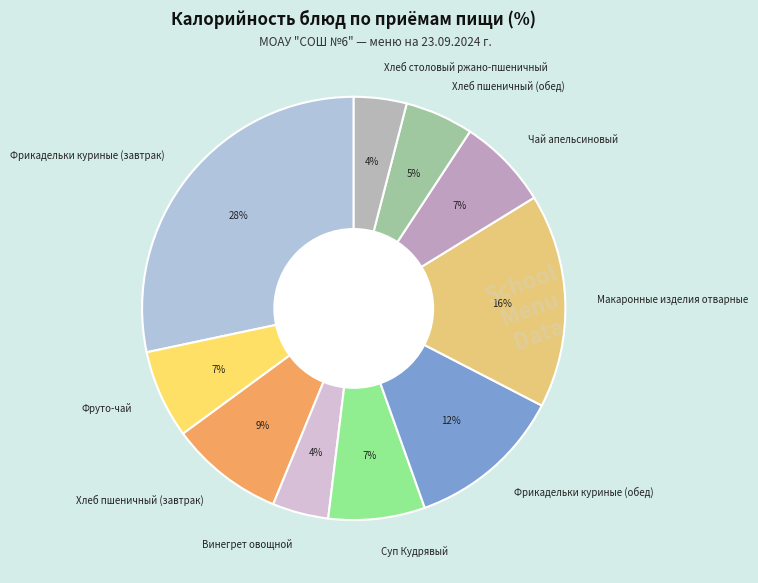

To the nearest percent, what portion does Хлеб пшеничный (обед) represent?

5%